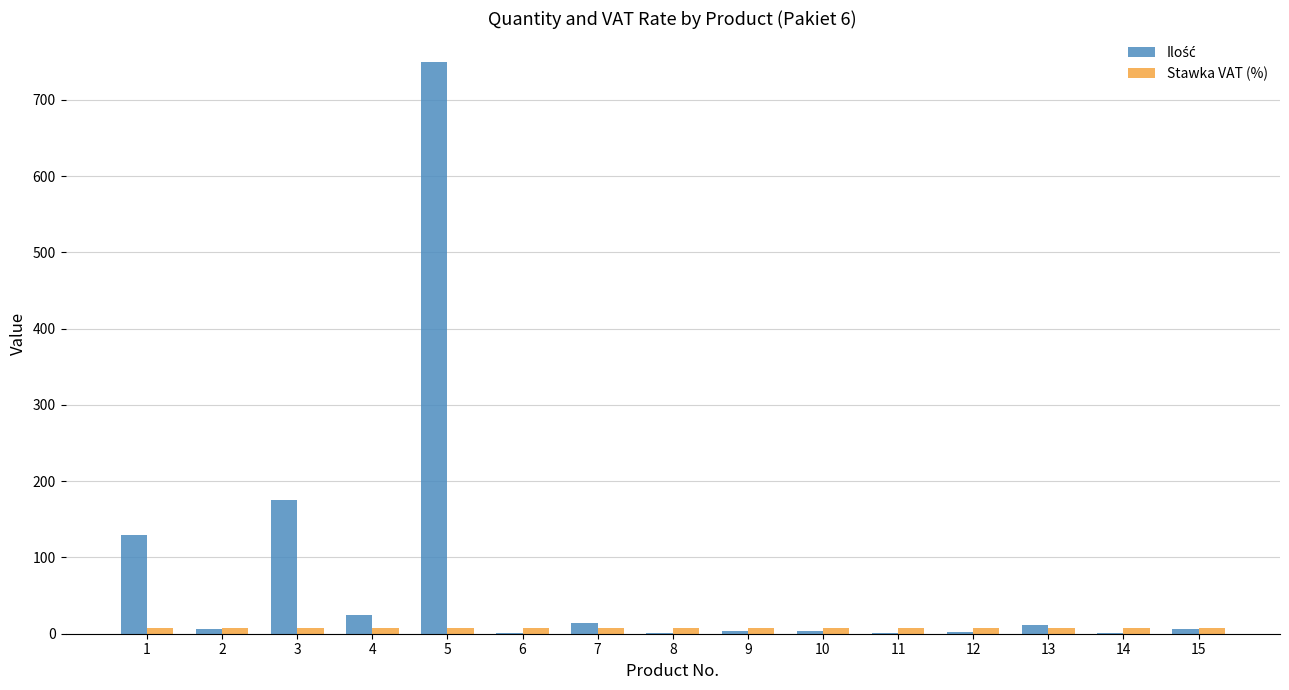

At which category is the sum across all series the highest?

5